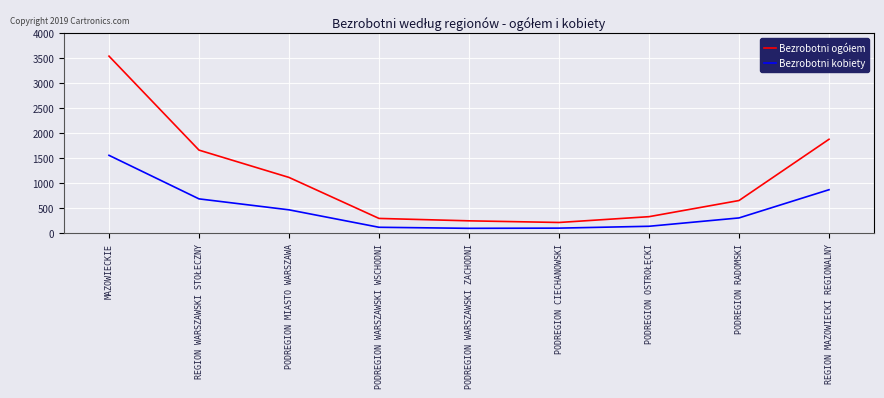

At which category is the sum across all series the highest?

MAZOWIECKIE